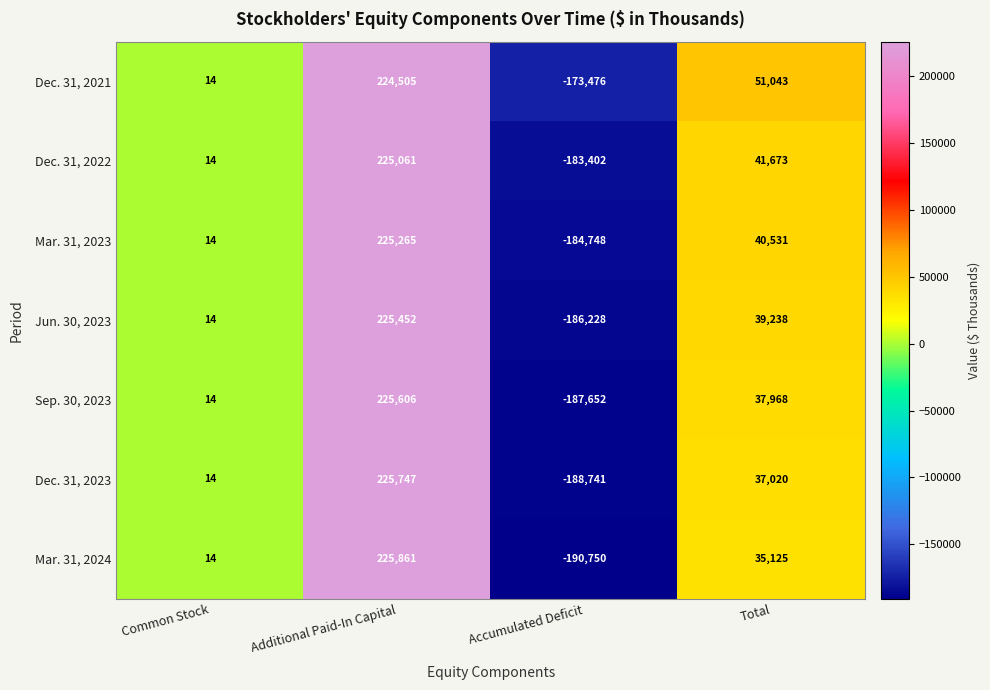

What is the total value across all series at Accumulated Deficit?

-1294997